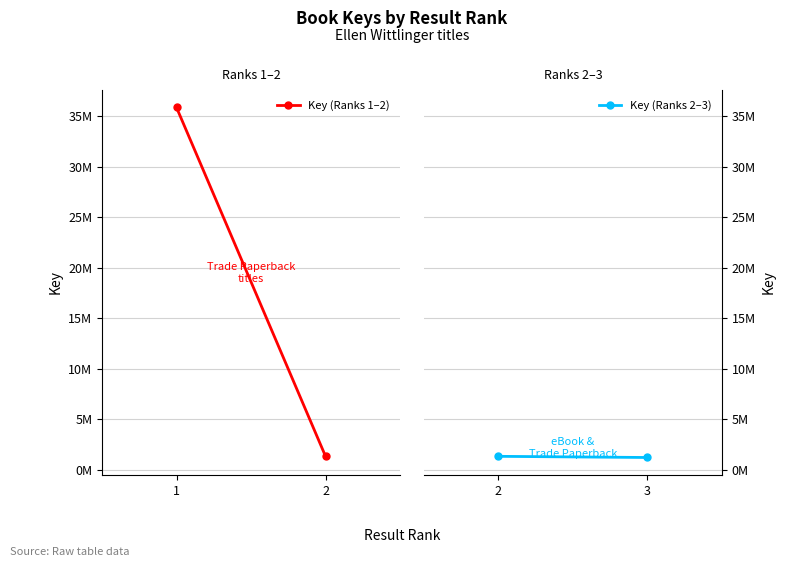

Between 1 and 2, which series saw the biggest shift?

Key (Ranks 1–2)